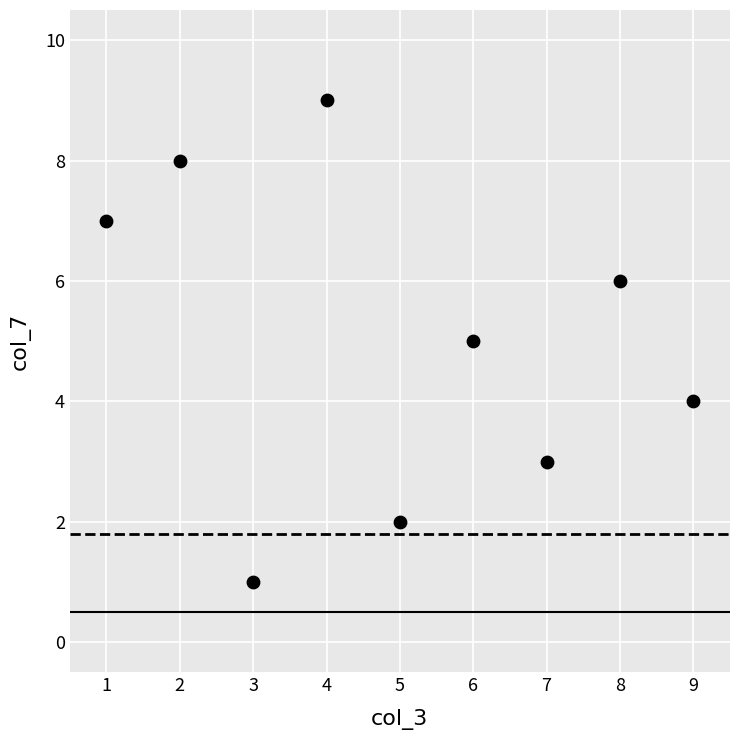

What is the range of X values (max minus min)?

8